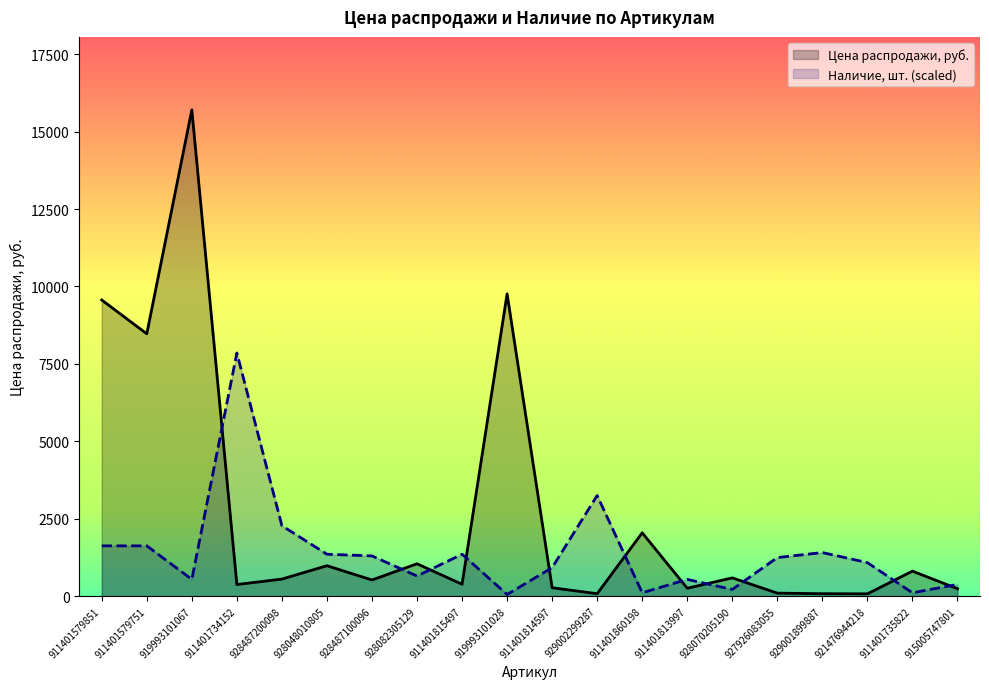

Which has a higher value, 928487100096 or 911401813997?

928487100096